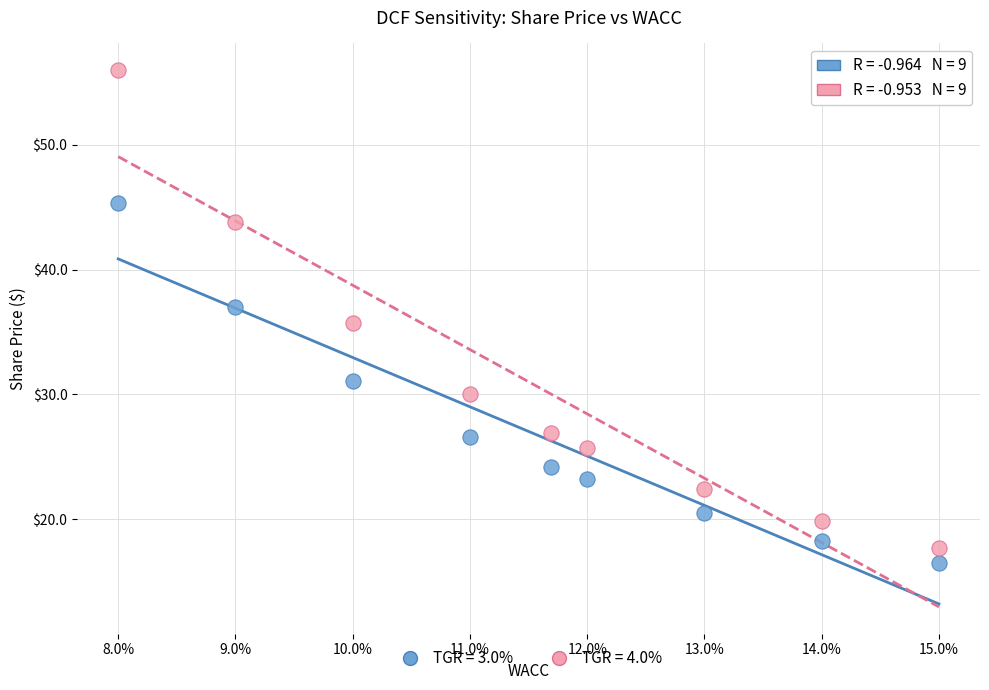

What are all the series names shown in the legend?

TGR = 3.0%, TGR = 4.0%